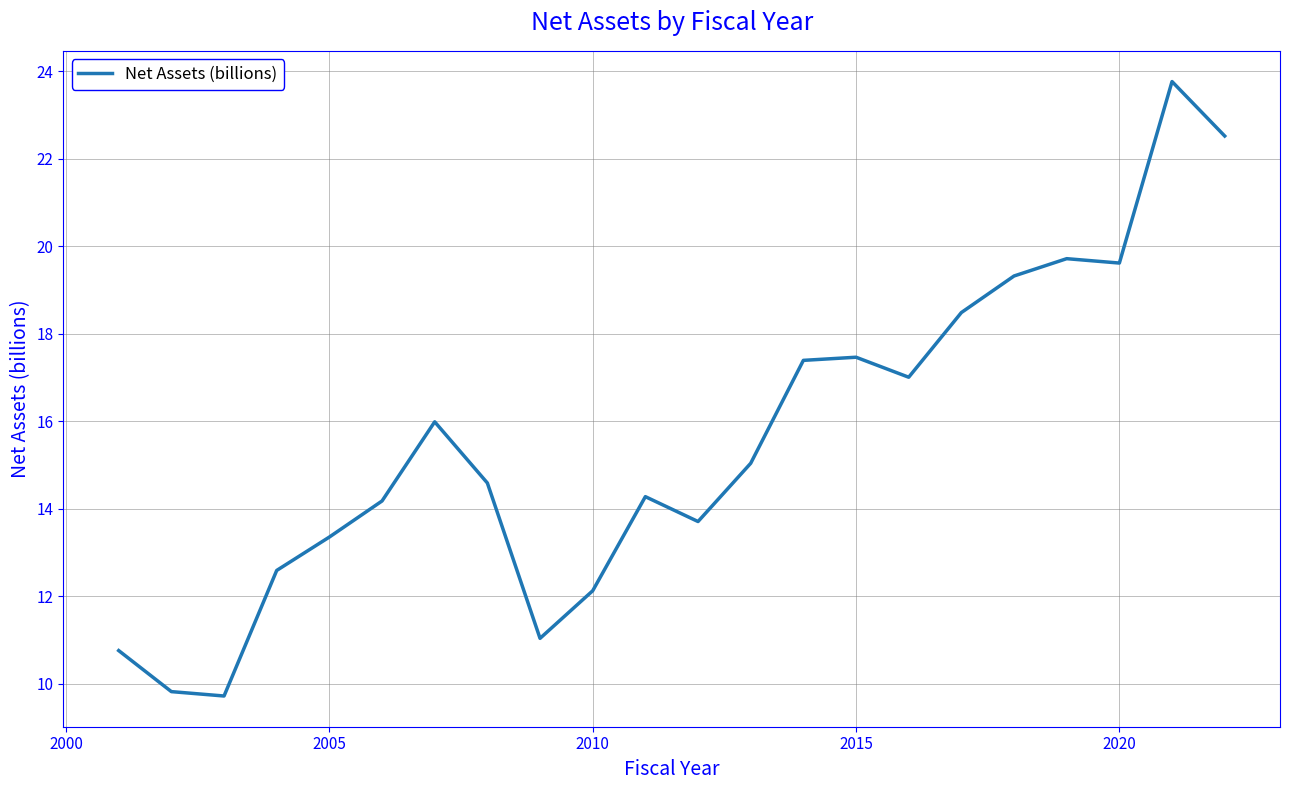

What is the difference between the maximum and minimum values?

14.1